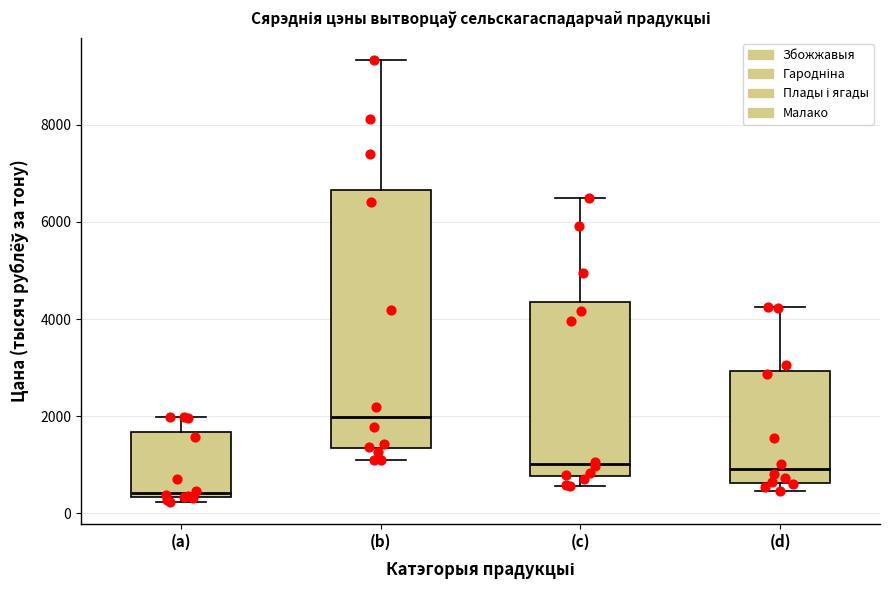

Reading left to right, transcribe this box plot: for each box, give where its median line is, the range the box spans, and where its two whiskers end, as read against the y-axis. The values are not printed on the chart, so give them approximately, as read against the axis.

(a): median 400 (just above the box's lower edge), box 400 to 1600, whiskers 200 to 2000
(b): median 2000, box 1400 to 6600, whiskers 1000 to 9400
(c): median 1000, box 800 to 4400, whiskers 600 to 6400
(d): median 1000, box 600 to 3000, whiskers 400 to 4200